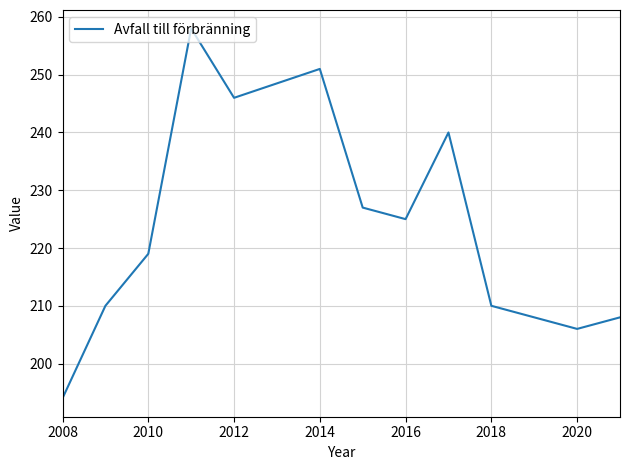

How many lines are shown in the chart?

1